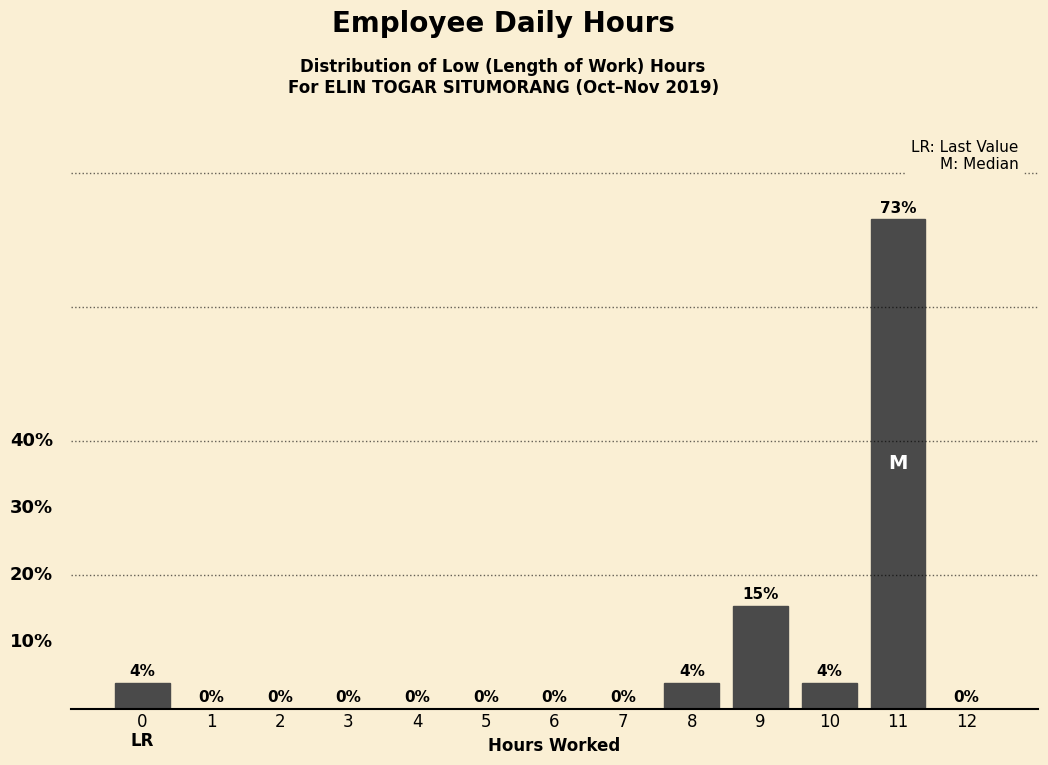

Are the bars horizontal?

No